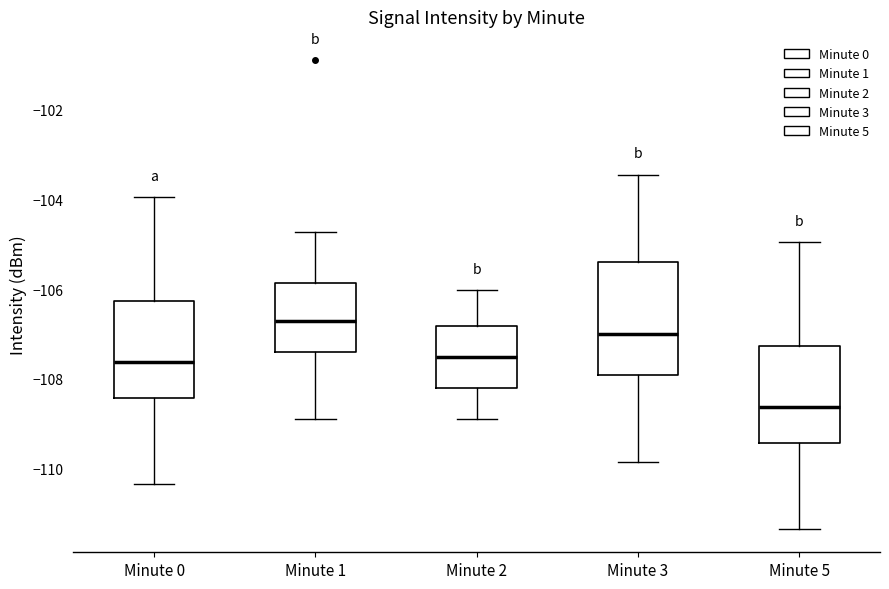

Reading left to right, read every box against the y-axis: the position of its median line, the range the box covers, and the ends of its whiskers. The values are not printed on the chart, so give them approximately, as read against the axis.

Minute 0: median -107.6, box -108.4 to -106.2, whiskers -110.4 to -104.0
Minute 1: median -106.8, box -107.4 to -105.8, whiskers -109.0 to -104.8
Minute 2: median -107.6, box -108.2 to -106.8, whiskers -109.0 to -106.0
Minute 3: median -107.0, box -108.0 to -105.4, whiskers -109.8 to -103.4
Minute 5: median -108.6, box -109.4 to -107.2, whiskers -111.4 to -105.0